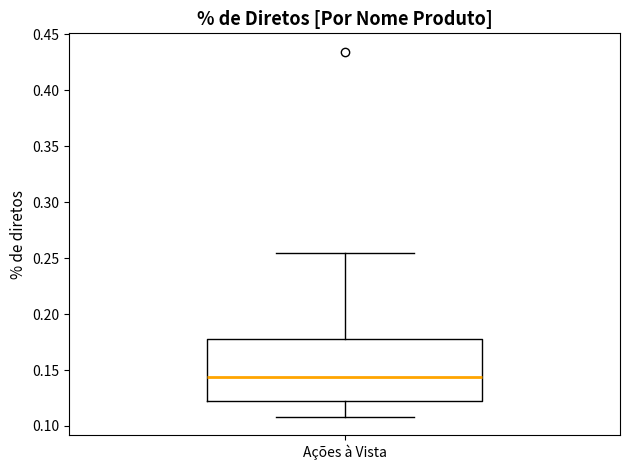

Transcribe this box plot: give where the median line is, the range the box spans, and where the two whiskers end, as read against the y-axis. The values are not printed on the chart, so give them approximately, as read against the axis.

median 0.145, box 0.120 to 0.180, whiskers 0.110 to 0.255